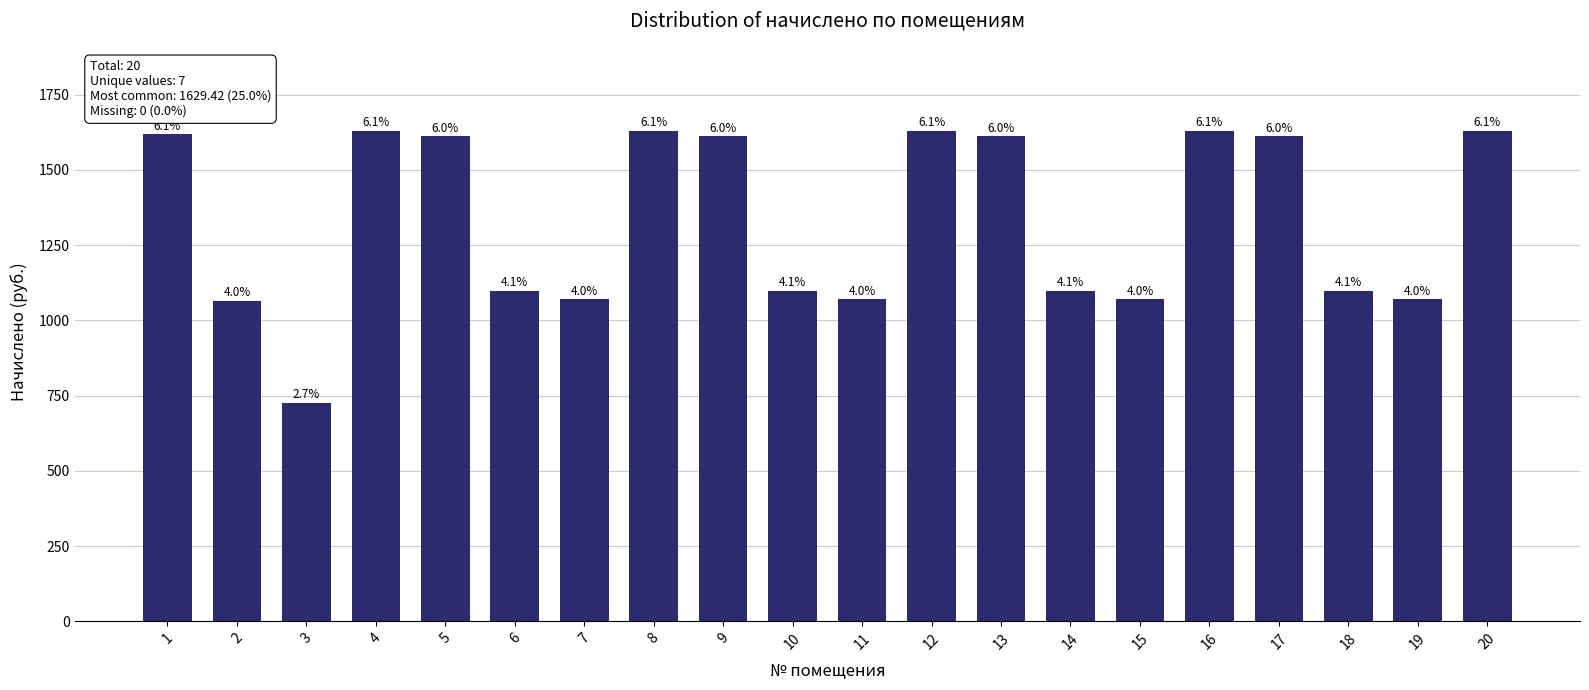

Reading left to right, what are all the values shown in this chart?

1618.4	1065.1	726.9	1629.4	1611.9	1098.0	1069.4	1629.4	1611.9	1098.0	1069.4	1629.4	1611.9	1098.0	1069.4	1629.4	1611.9	1098.0	1069.4	1629.4